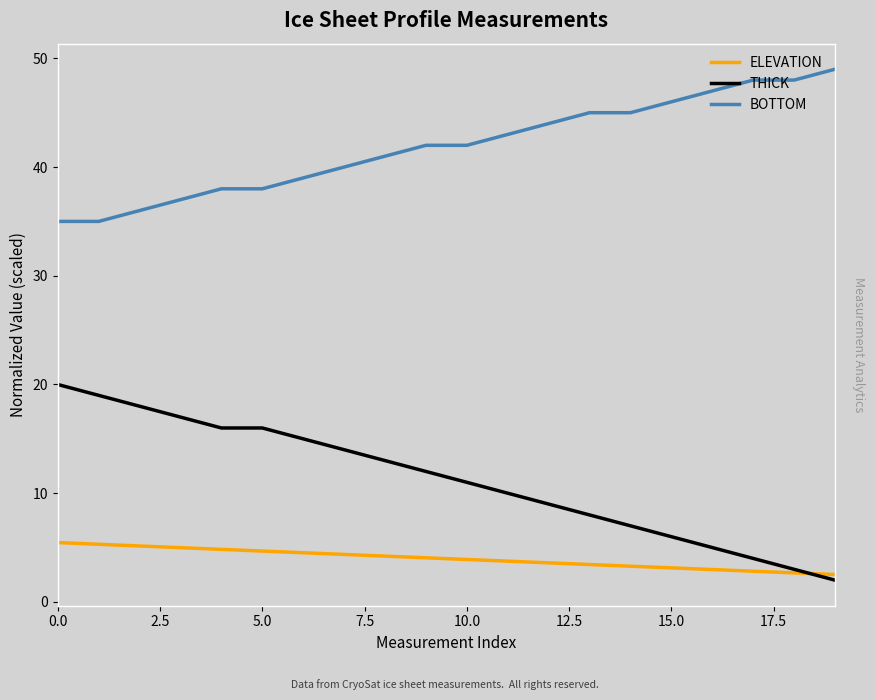

What is the lowest value of the ELEVATION series?

2.5